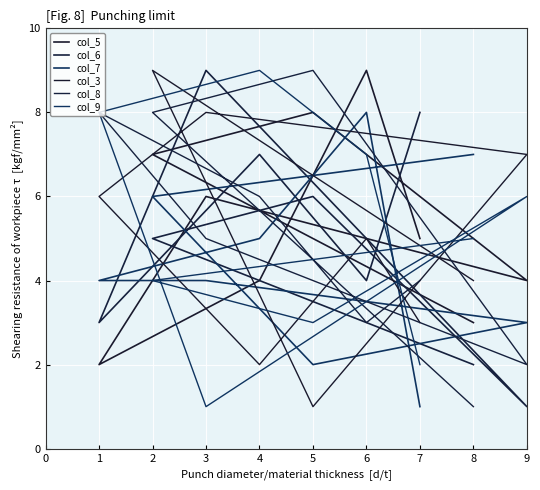

What is the approximate value of col_3 at 8?

4